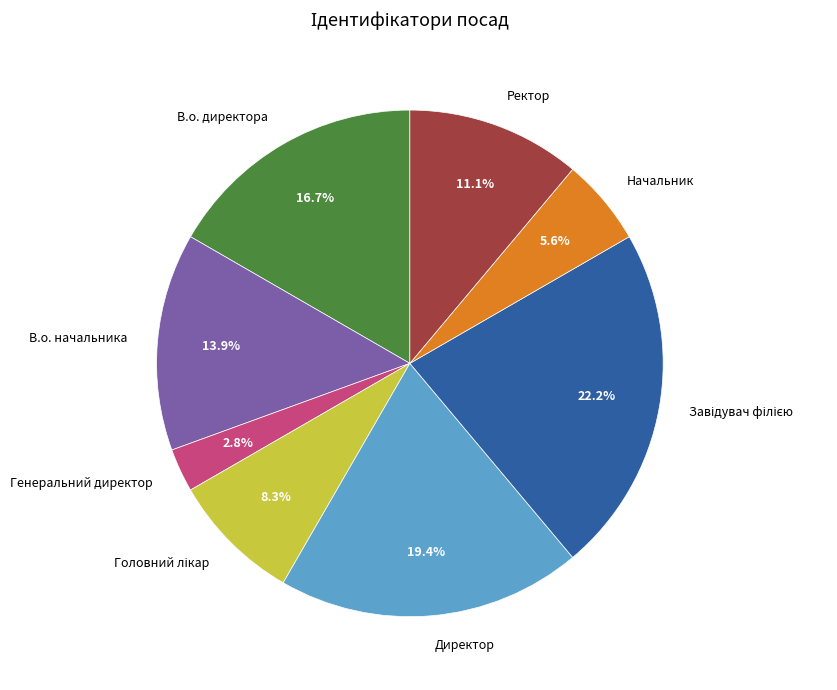

What percentage is the В.о. начальника slice, to the nearest percent?

14%